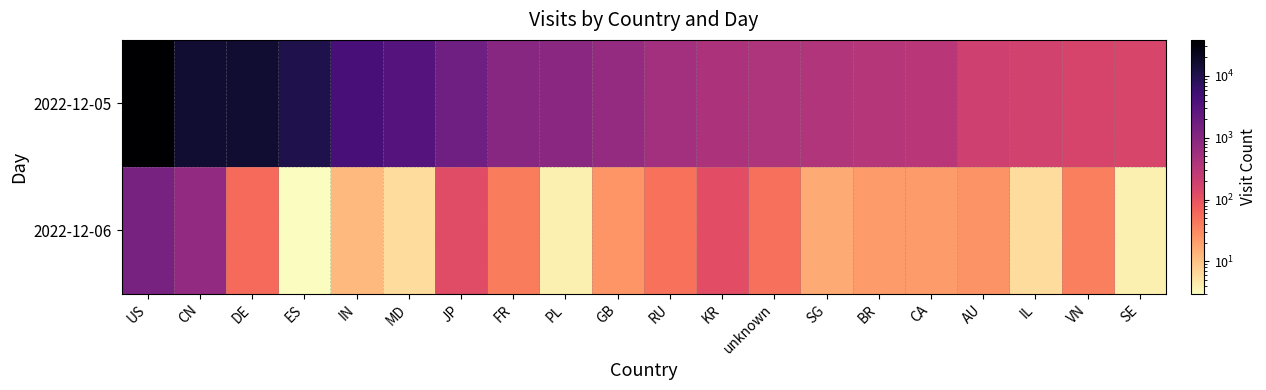

Reading left to right, extract all data points from this chart.

2022-12-05: US=38348	CN=16386	DE=16326	ES=10699	IN=4380	MD=3195	JP=1693	FR=990	PL=910	GB=731	RU=518	KR=419	unknown=399	SG=374	BR=344	CA=311	AU=193	IL=181	VN=157	SE=153
2022-12-06: US=1411	CN=774	DE=56	ES=3	IN=12	MD=6	JP=121	FR=39	PL=4	GB=24	RU=49	KR=113	unknown=50	SG=16	BR=22	CA=22	AU=25	IL=6	VN=38	SE=4